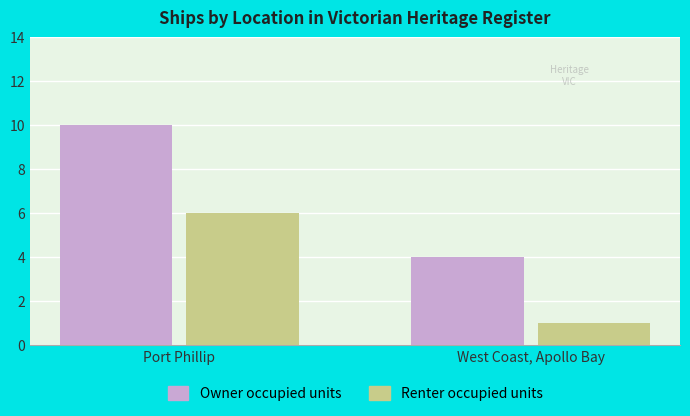

Is the value of Owner occupied units at West Coast, Apollo Bay greater than the value of Renter occupied units at West Coast, Apollo Bay?

Yes